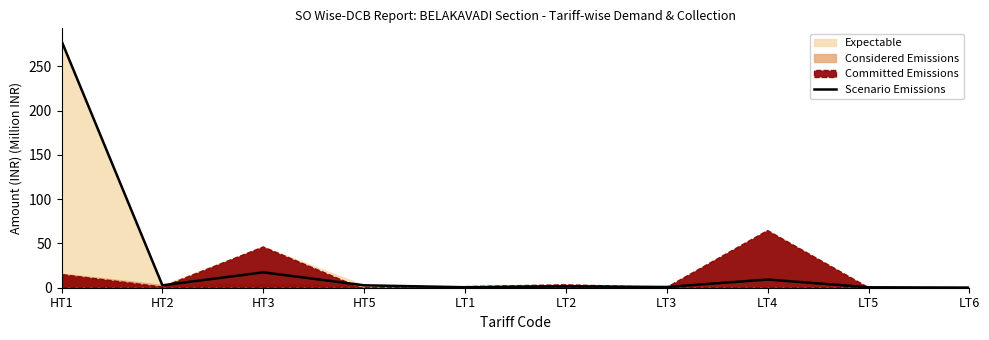

At which category does the data reach its first local peak?

HT3